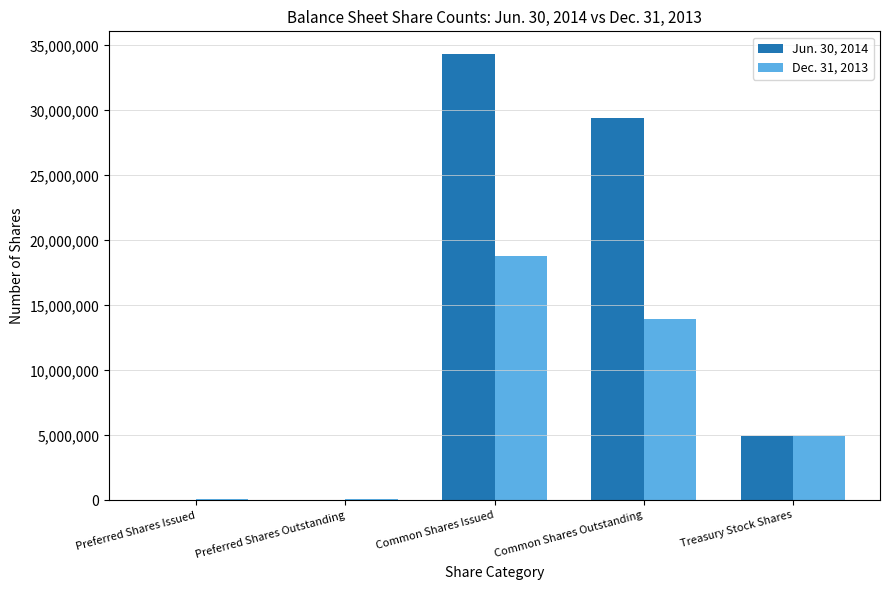

Does the chart contain stacked bars?

No